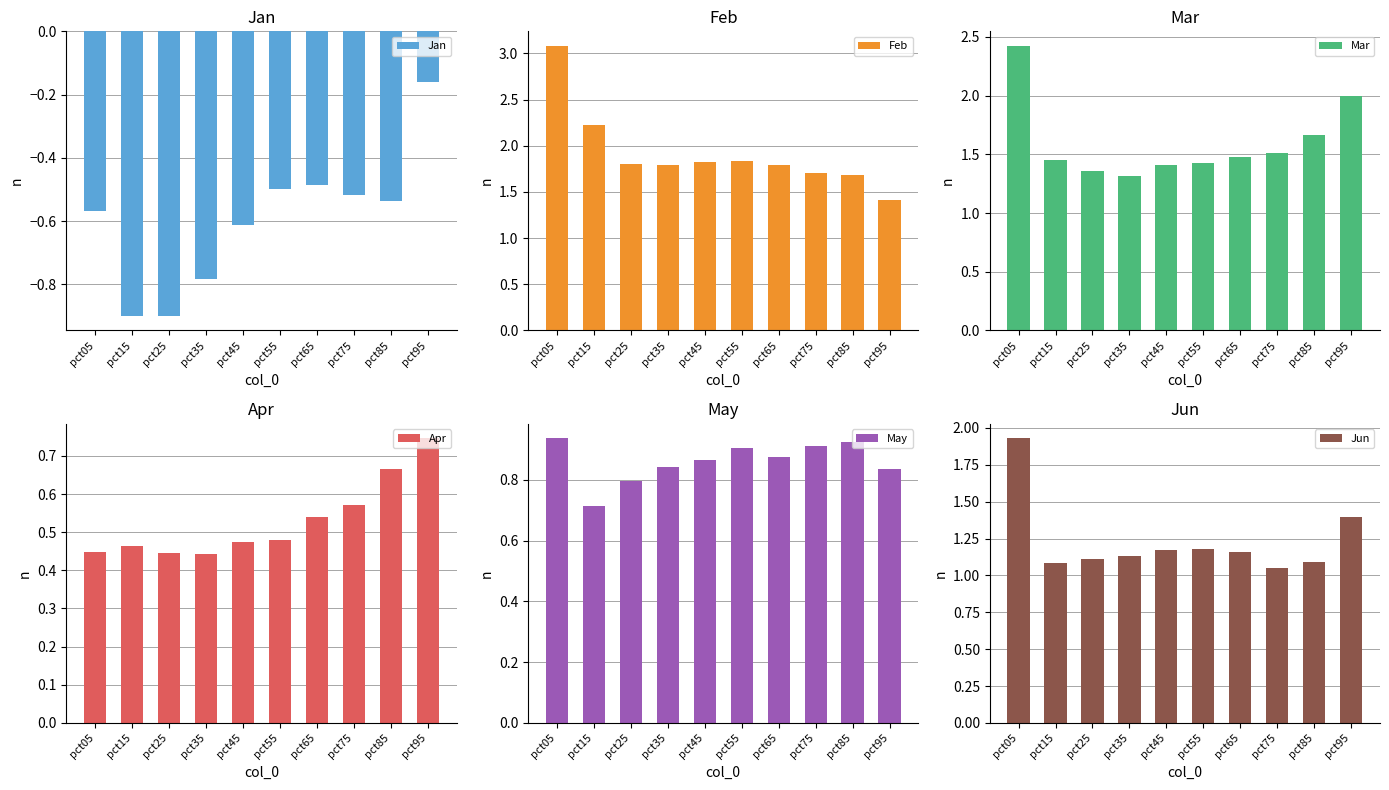

What is the value of the Apr bar at the 7th from the left?

0.5